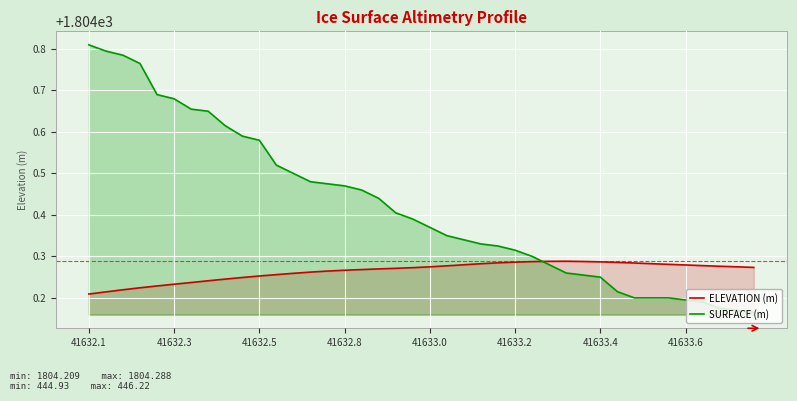

Which series has the largest range (max minus min)?

SURFACE (m)